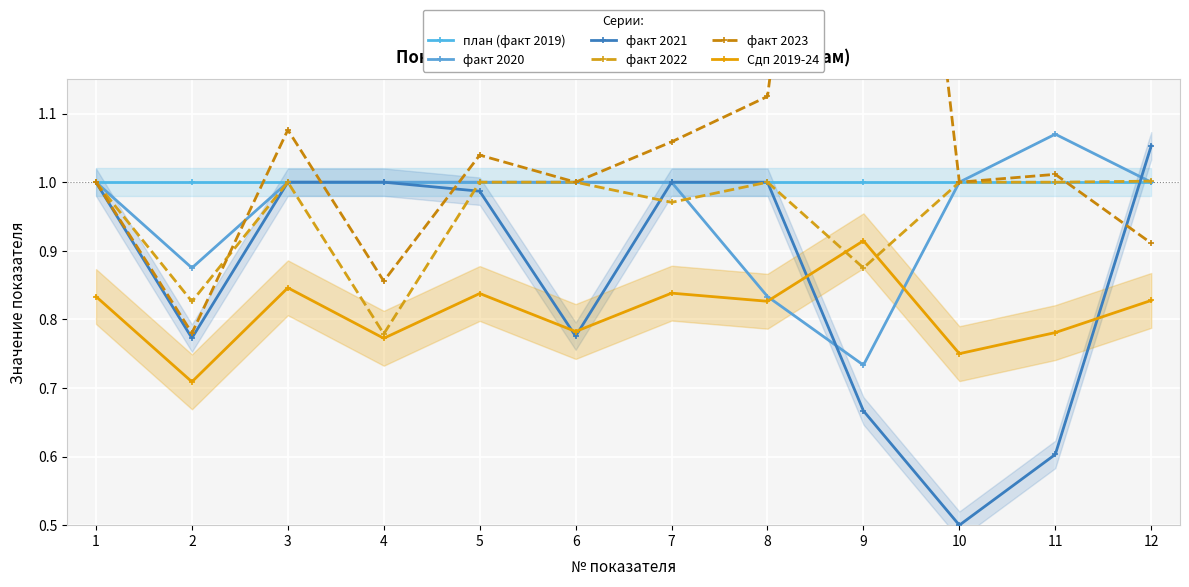

Which label corresponds to the largest value in the chart?

9